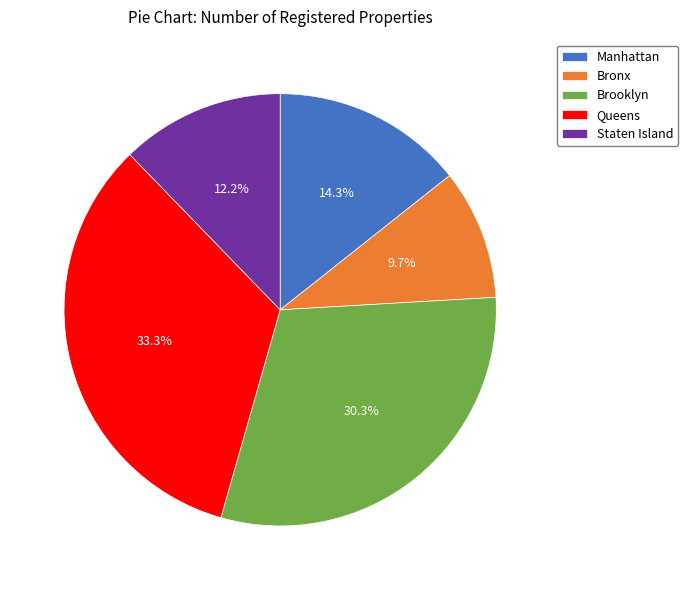

What percentage do Manhattan and Queens together represent?

47.7%